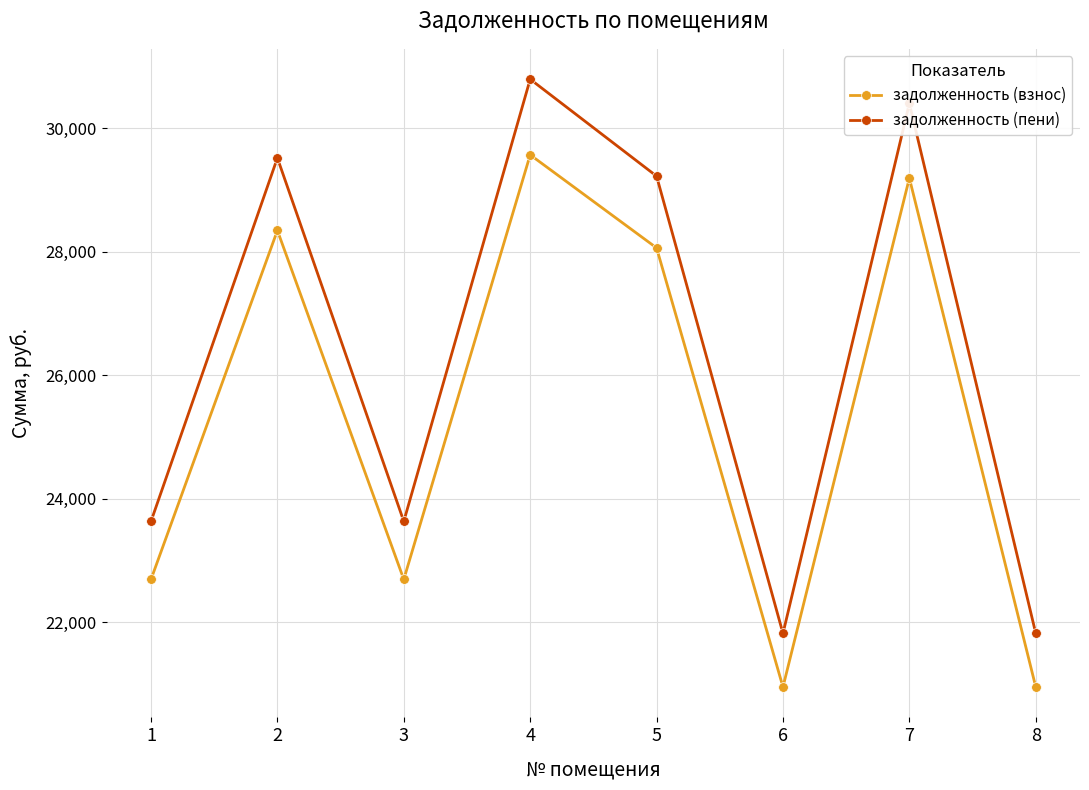

True or false: задолженность (пени) has more than 0 interior local peaks.

True